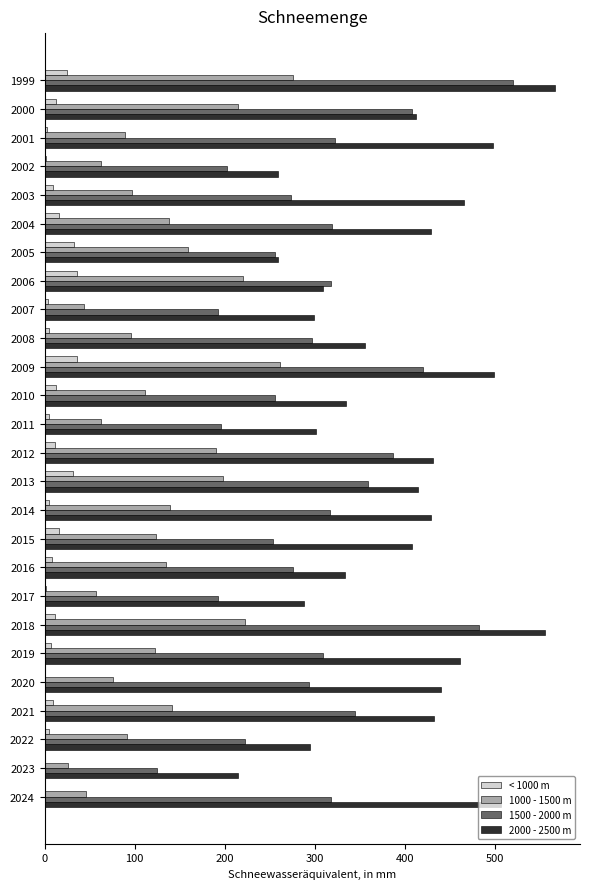

The 1500 - 2000 m series shows 125 at 2023. True or false?

True